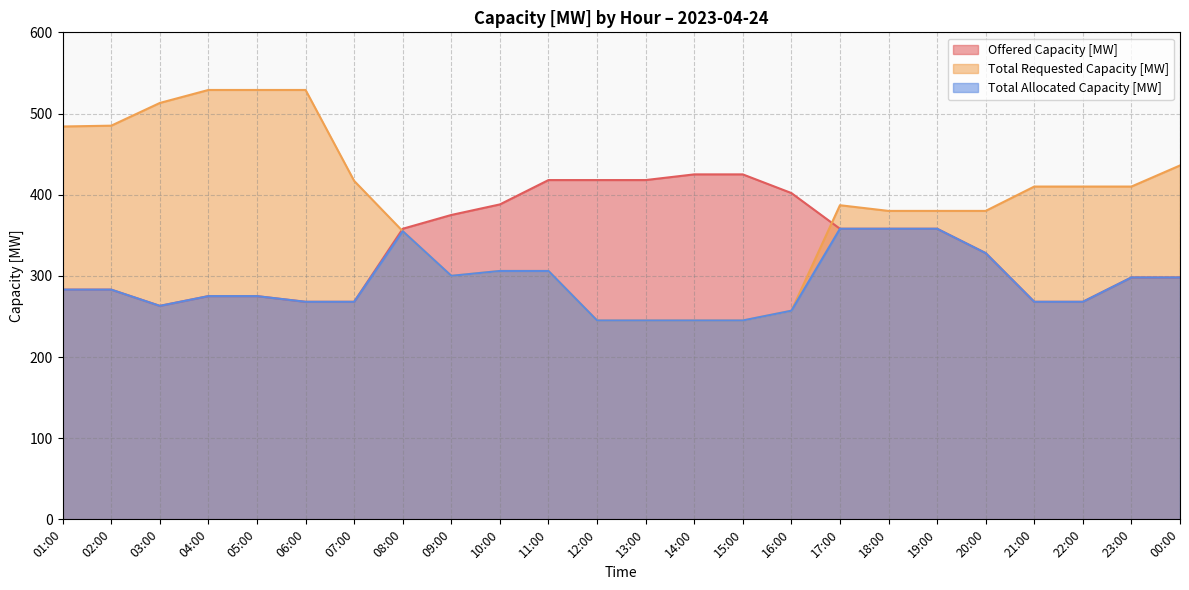

Reading left to right, extract all data points from this chart.

Offered Capacity [MW]: 01:00=283	02:00=283	03:00=263	04:00=275	05:00=275	06:00=268	07:00=268	08:00=358	09:00=375	10:00=388	11:00=418	12:00=418	13:00=418	14:00=425	15:00=425	16:00=402	17:00=358	18:00=358	19:00=358	20:00=328	21:00=268	22:00=268	23:00=298	00:00=298
Total Requested Capacity [MW]: 01:00=484	02:00=485	03:00=513	04:00=529	05:00=529	06:00=529	07:00=417	08:00=355	09:00=300	10:00=306	11:00=306	12:00=245	13:00=245	14:00=245	15:00=245	16:00=257	17:00=387	18:00=380	19:00=380	20:00=380	21:00=410	22:00=410	23:00=410	00:00=436
Total Allocated Capacity [MW]: 01:00=283	02:00=283	03:00=263	04:00=275	05:00=275	06:00=268	07:00=268	08:00=355	09:00=300	10:00=306	11:00=306	12:00=245	13:00=245	14:00=245	15:00=245	16:00=257	17:00=358	18:00=358	19:00=358	20:00=328	21:00=268	22:00=268	23:00=298	00:00=298